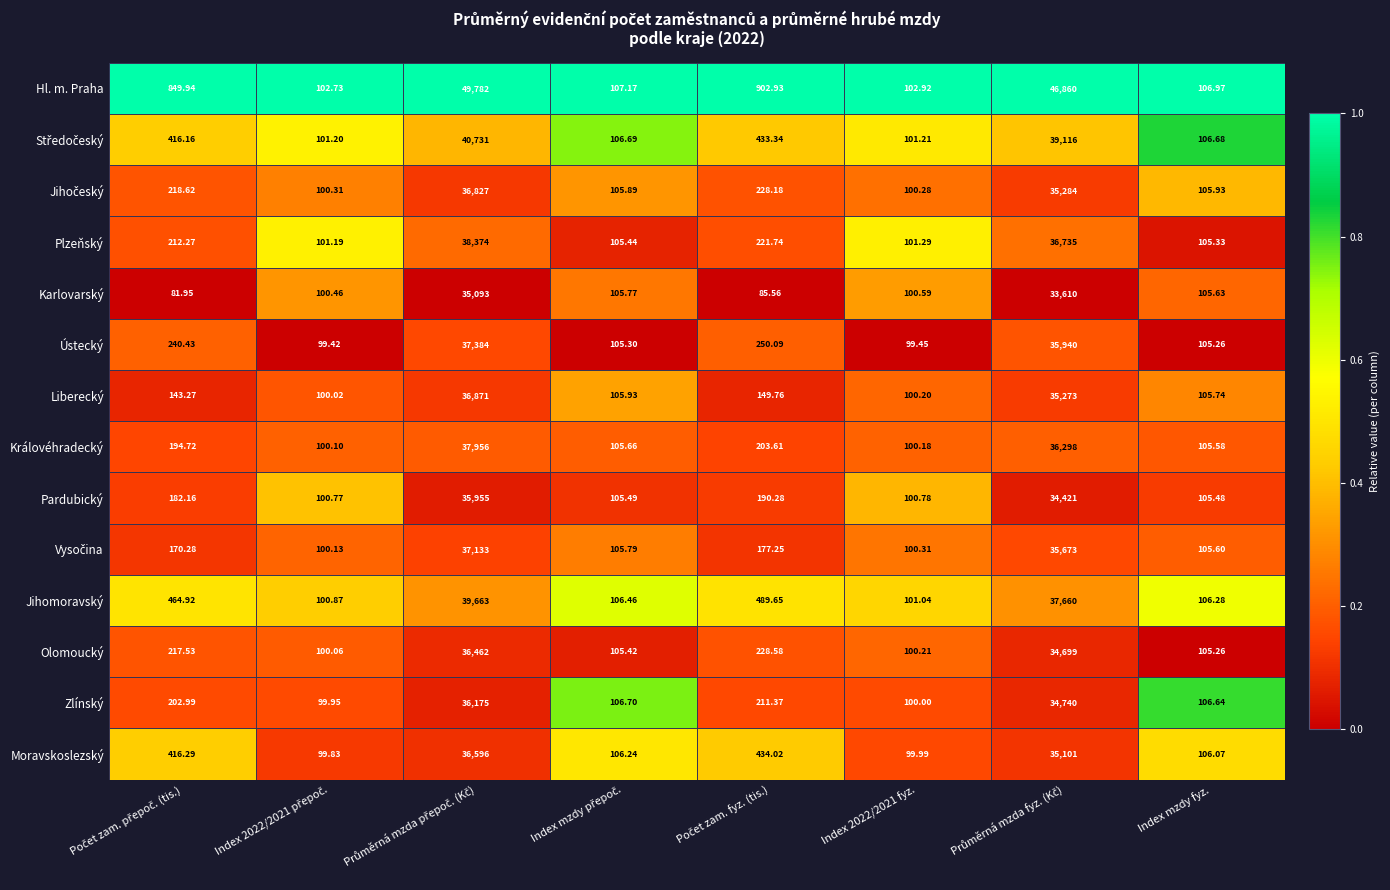

Which series has the largest range (max minus min)?

Hl. m. Praha